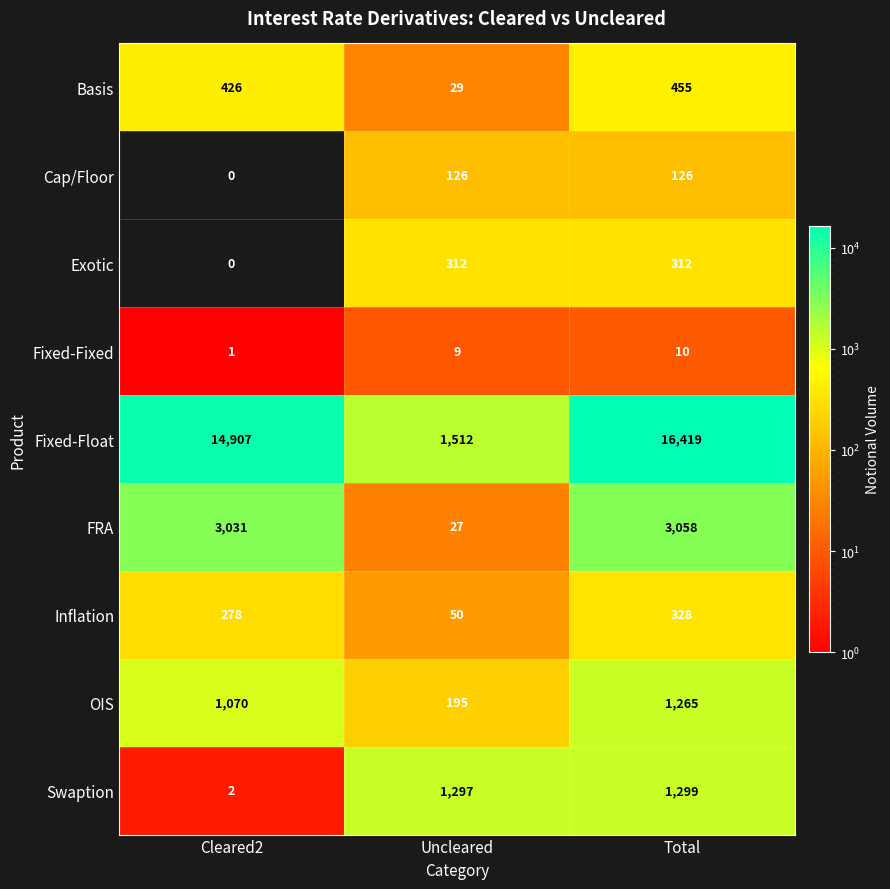

List the series in order of their peak value, lowest first.

Fixed-Fixed, Cap/Floor, Exotic, Inflation, Basis, OIS, Swaption, FRA, Fixed-Float